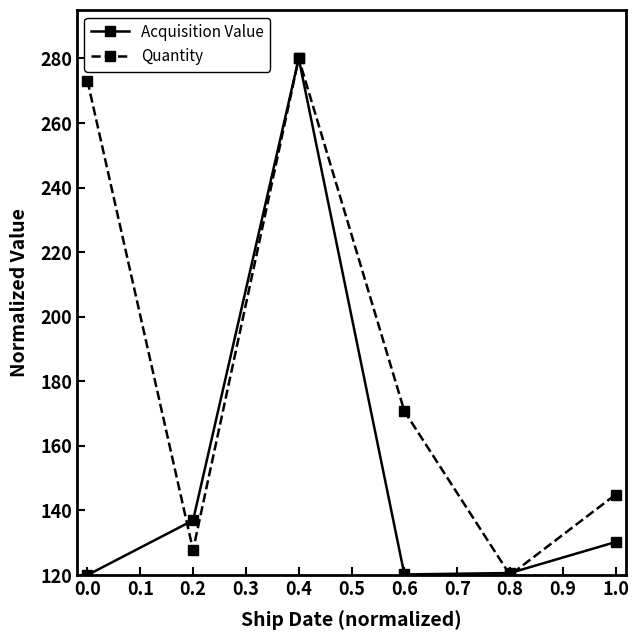

Between 0.0 and 1.0, which series saw the biggest shift?

Quantity